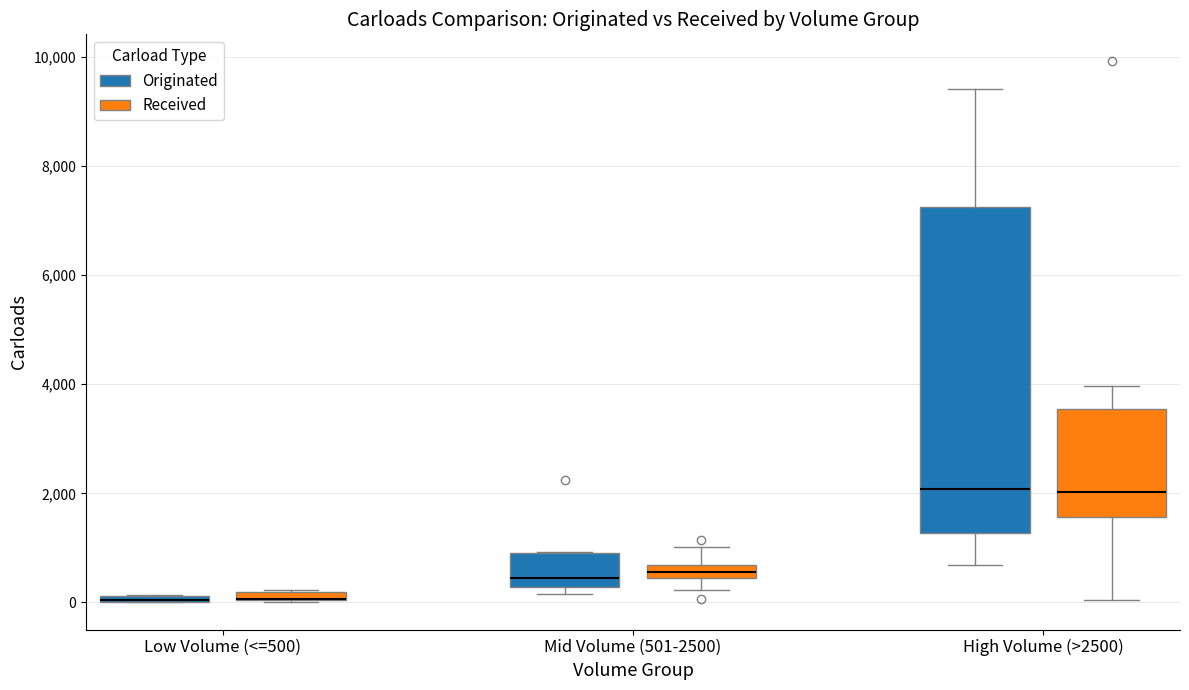

Where does the upper whisker of the box for High Volume (>2500) (Received) end on the y-axis? The values are not printed on the chart, so give them approximately, as read against the axis.

4000